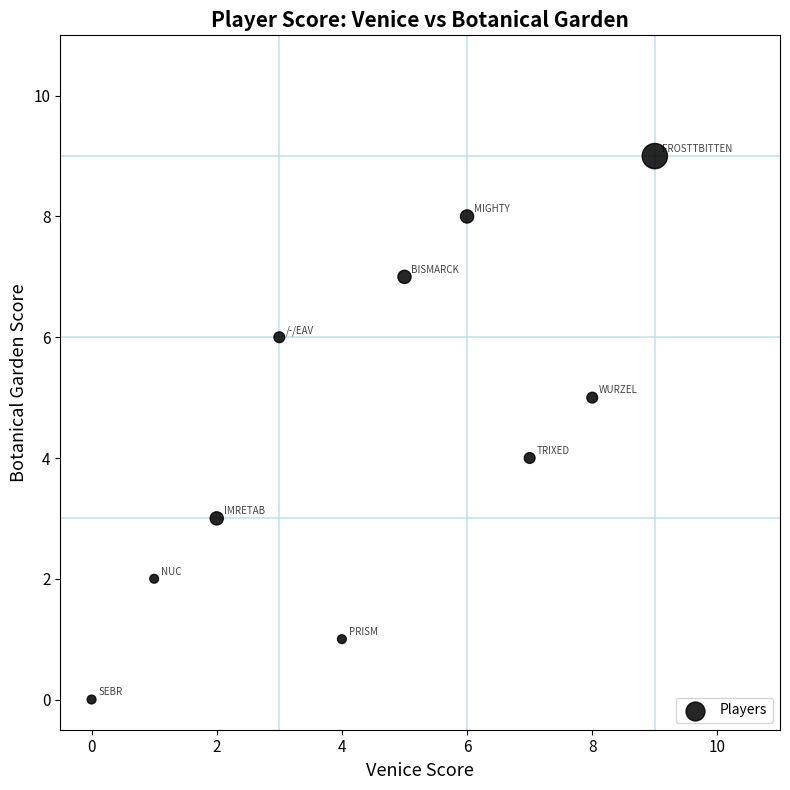

What is the average X value?

4